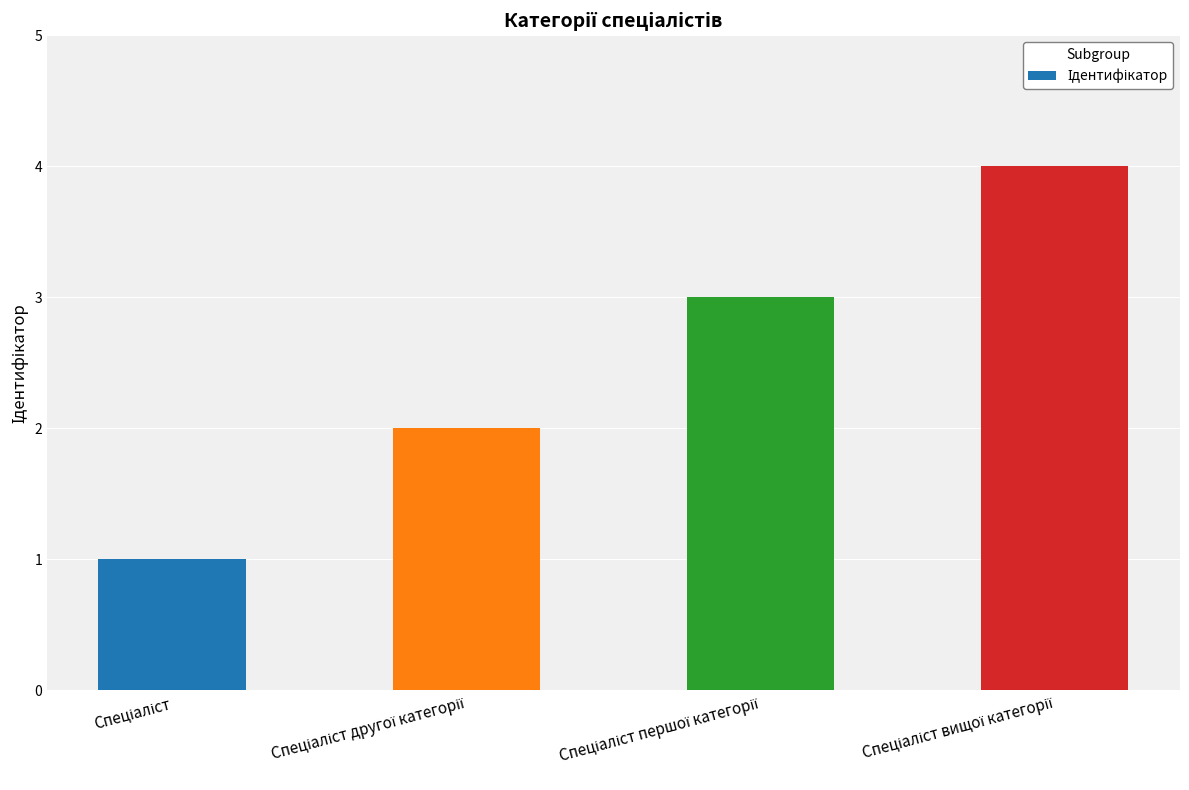

What is the difference between the maximum and minimum values?

3